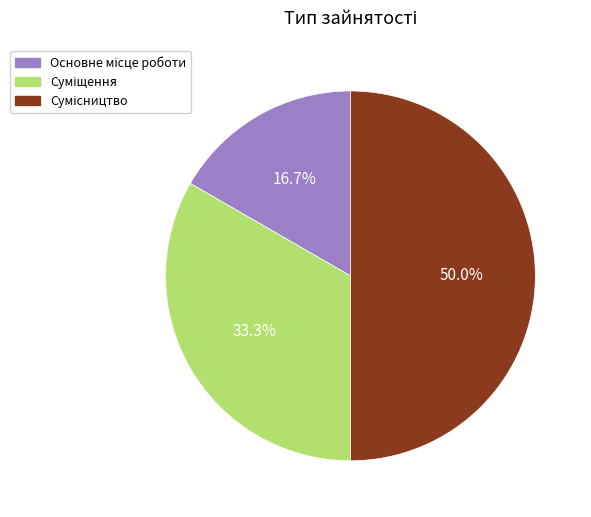

To the nearest percent, what is the combined percentage of Основне місце роботи and Сумісництво?

67%